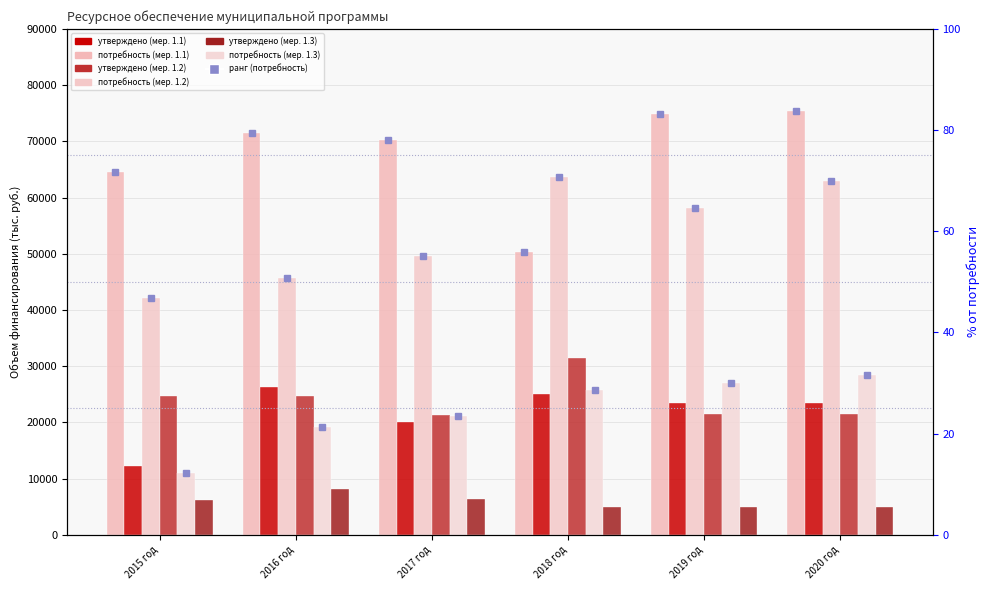

What is the label of the 2nd bar from the right?

2019 год